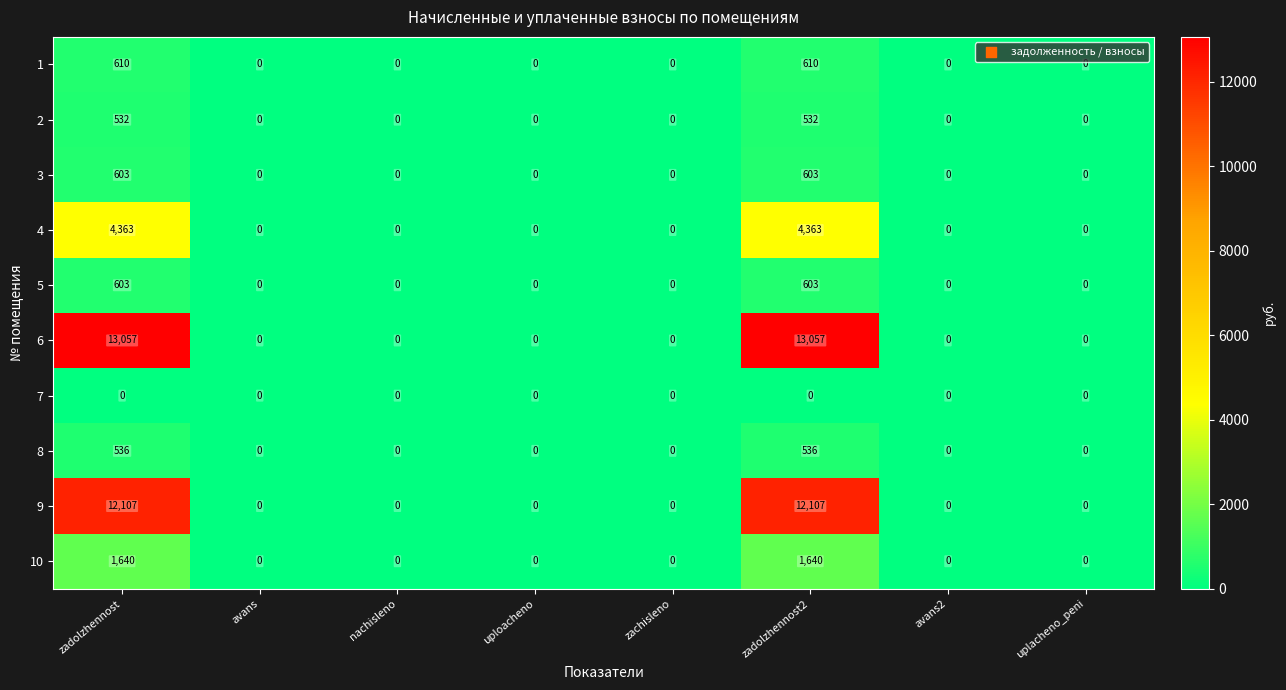

Count the 6 values in the range 0 to 13057.

8